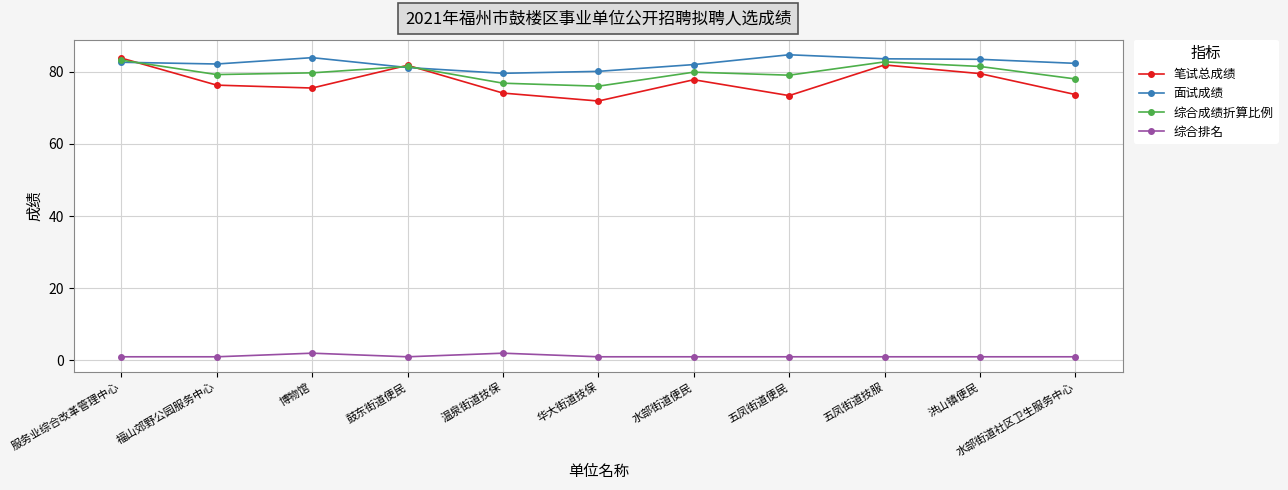

The value of 综合成绩折算比例 at 水部街道社区卫生服务中心 is 78.0. True or false?

True